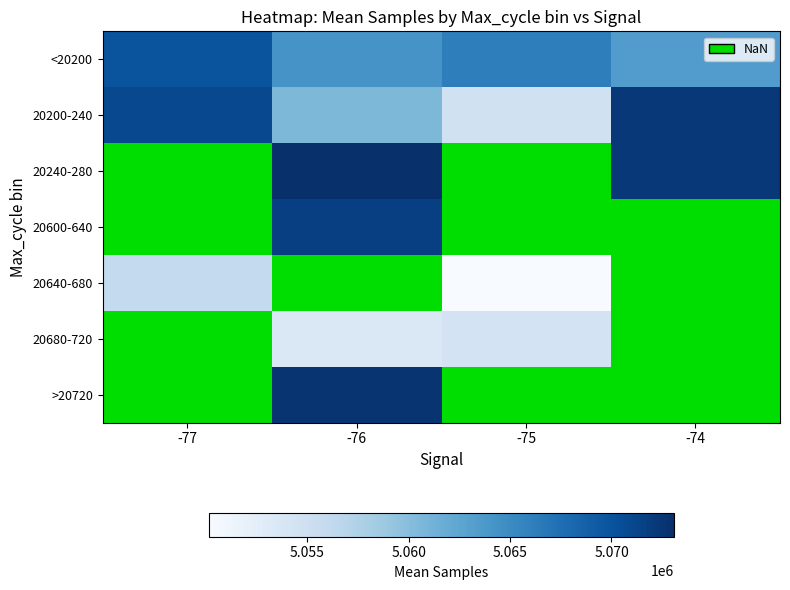

At which label does 20200-240 reach its minimum?

-75